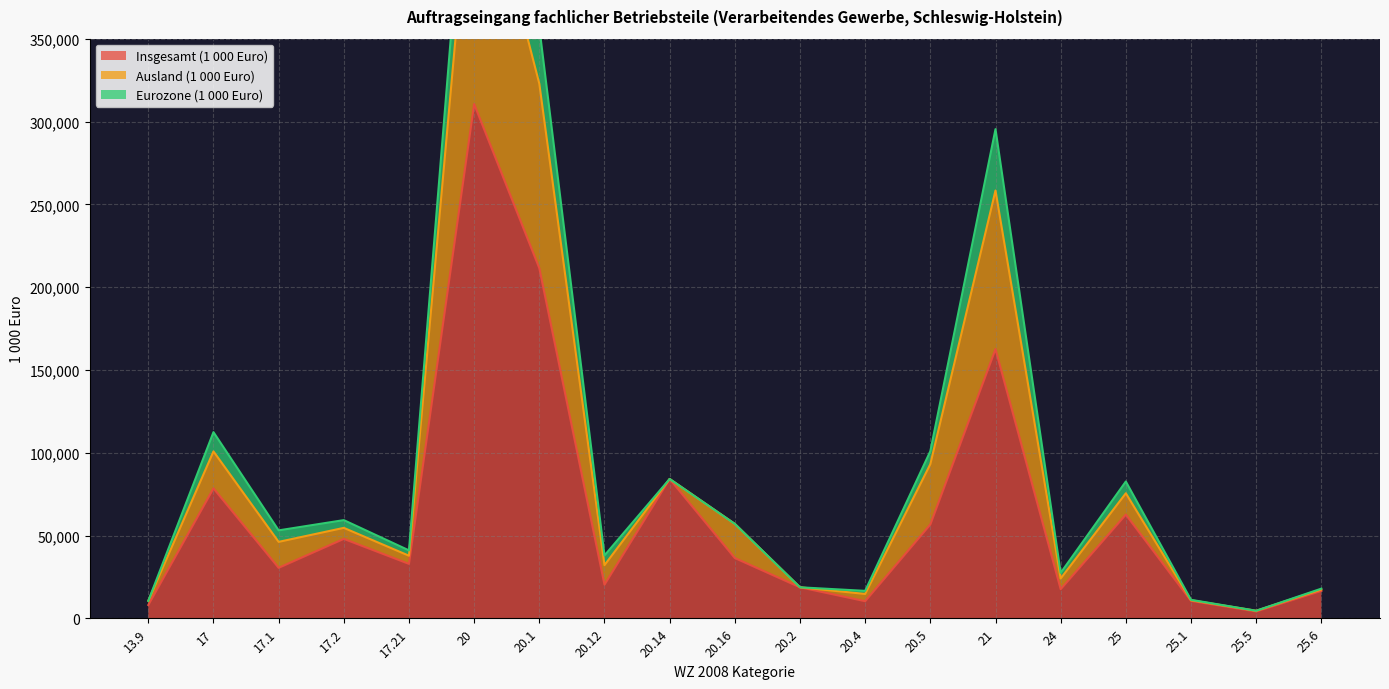

What is the highest value of the Insgesamt (1 000 Euro) series?

310533.3